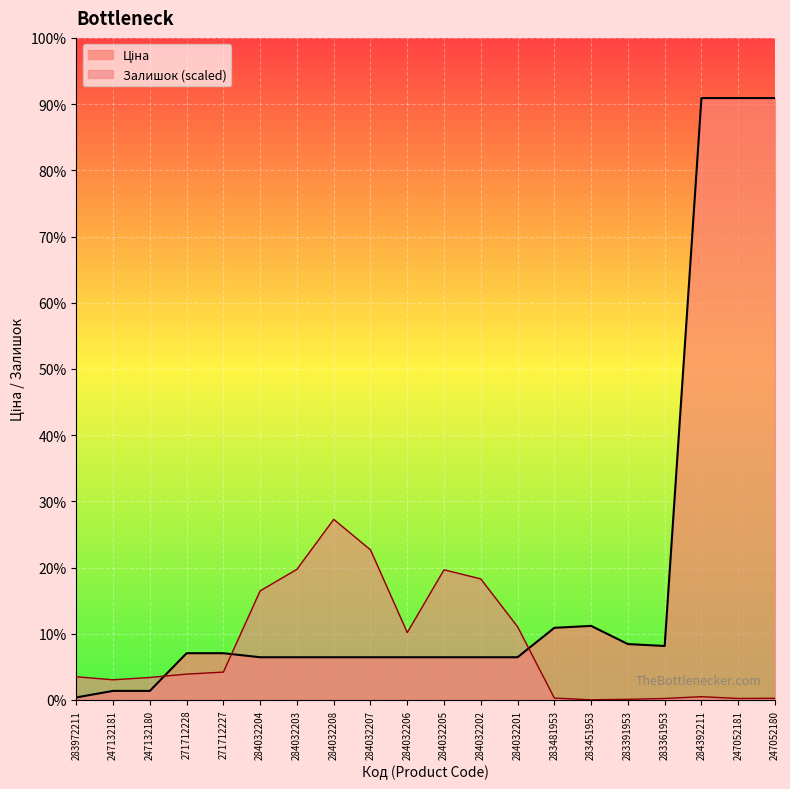

What is the sum of all Ціна values?

32125.4